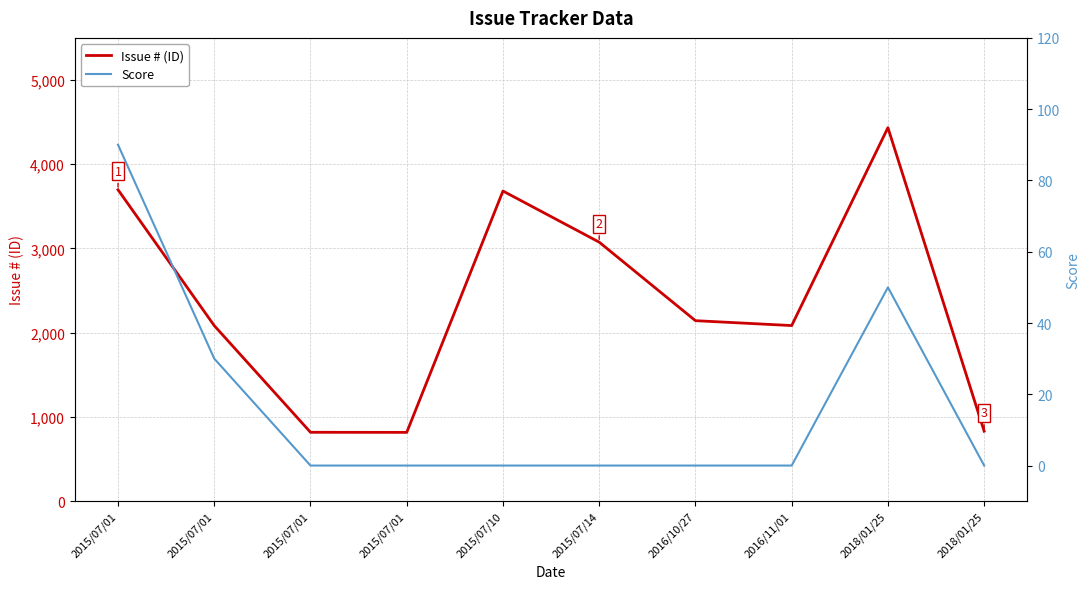

True or false: Score and Issue # (ID) intersect in this chart.

False